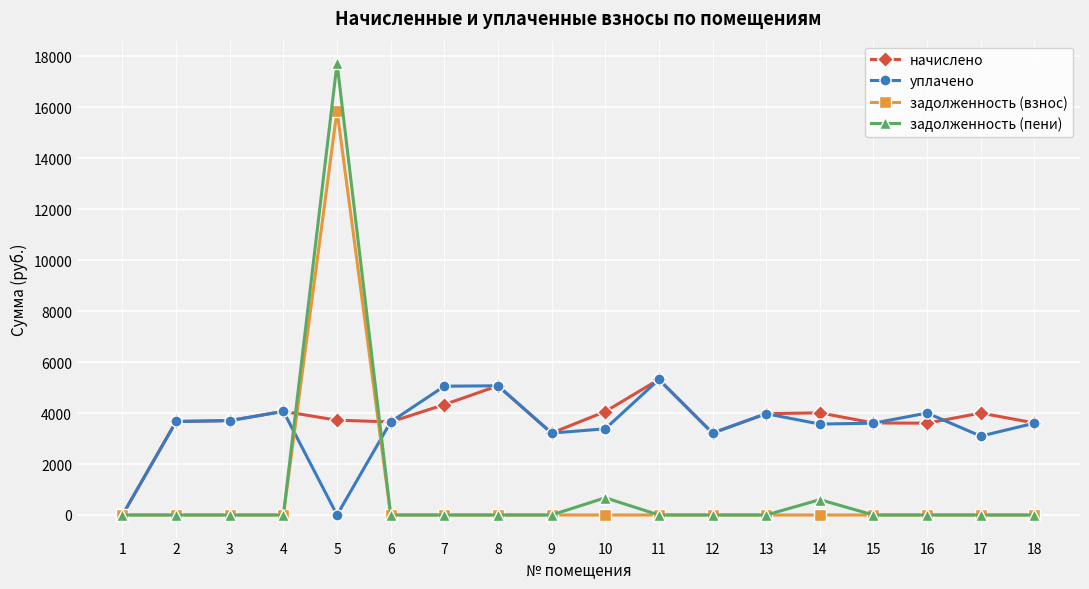

Which series ends up on top after the final intersection of задолженность (пени) and уплачено?

уплачено